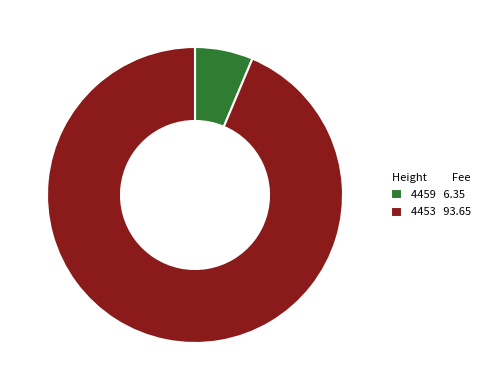

Which has a higher value, 4453 93.65 or 4459 6.35?

4453 93.65